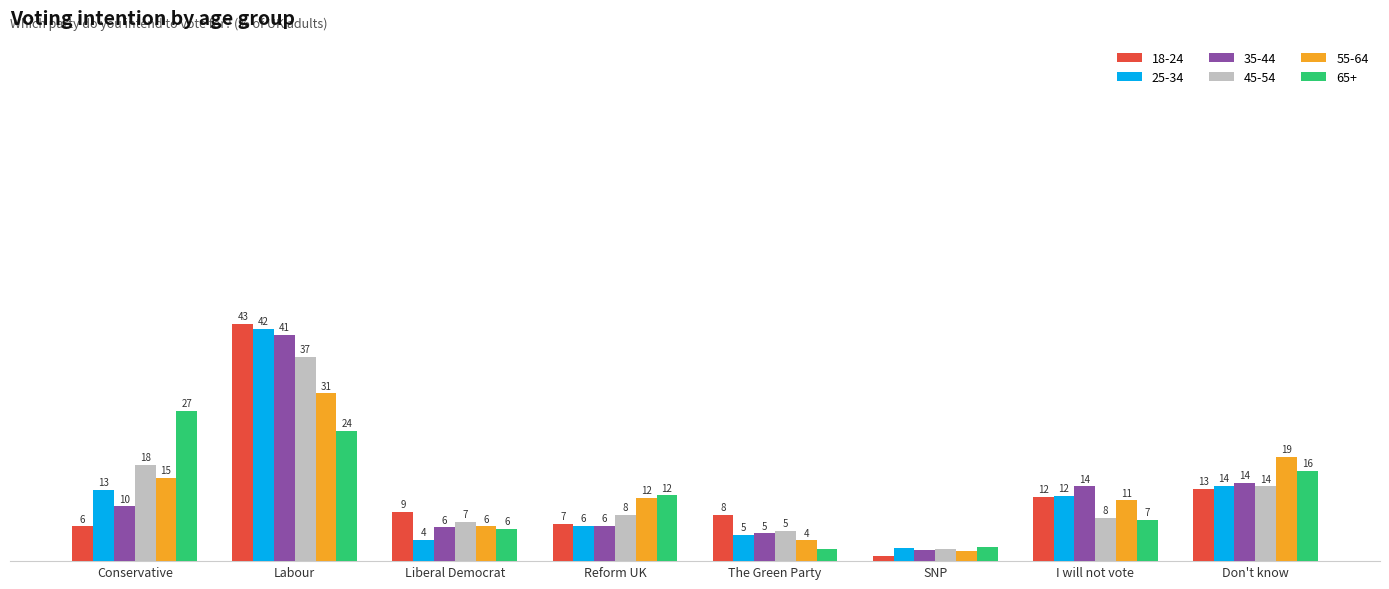

Between Conservative and The Green Party, which is larger?

The Green Party